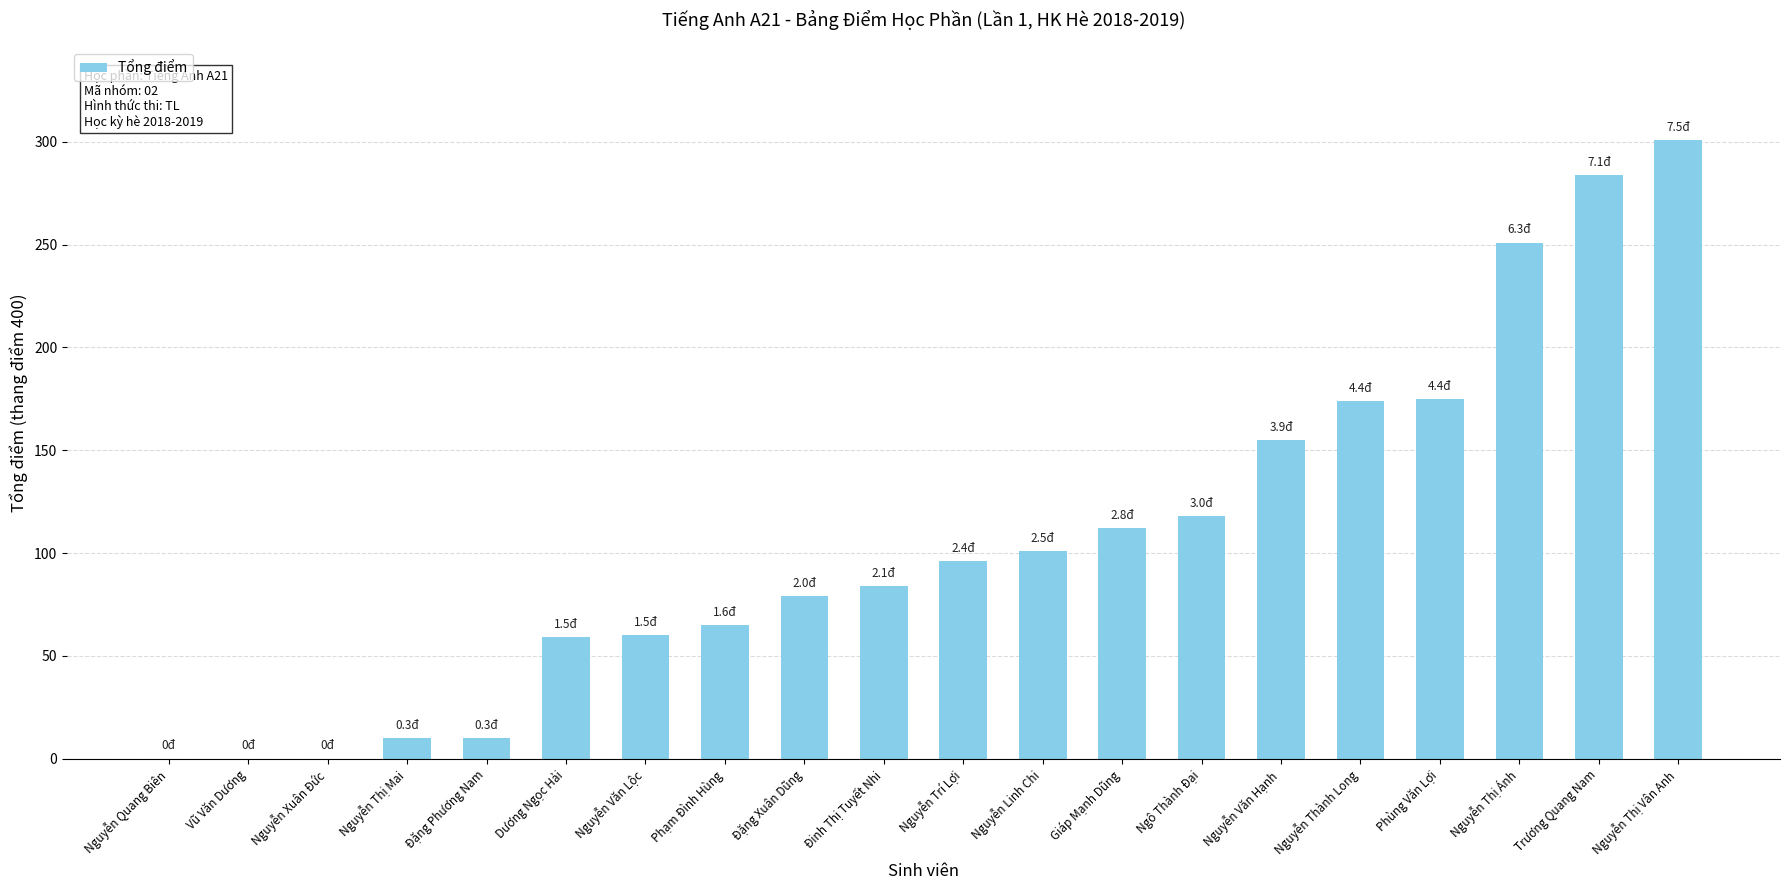

Are the bars horizontal?

No